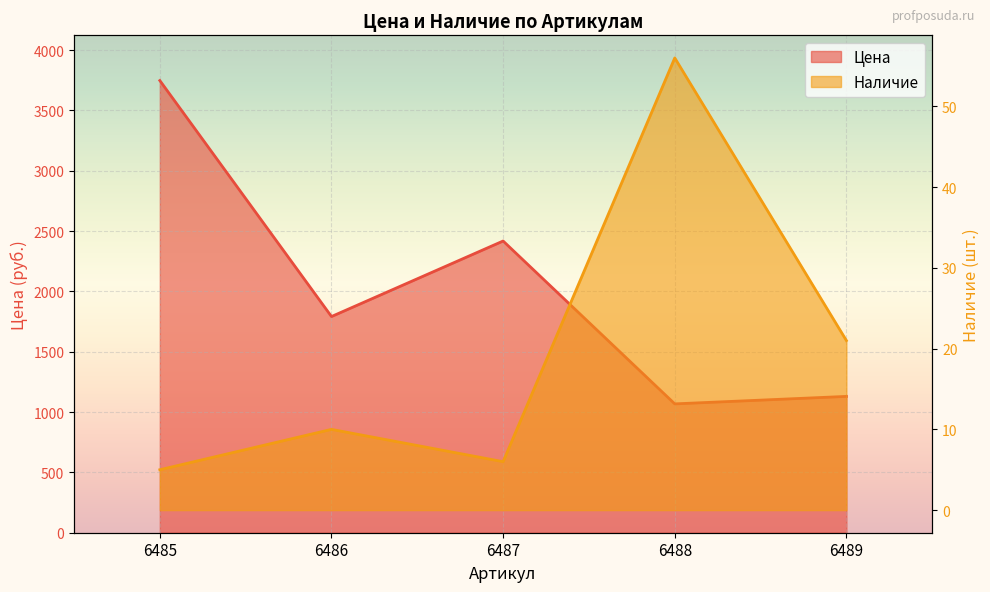

True or false: Цена and Наличие cross at least once.

False